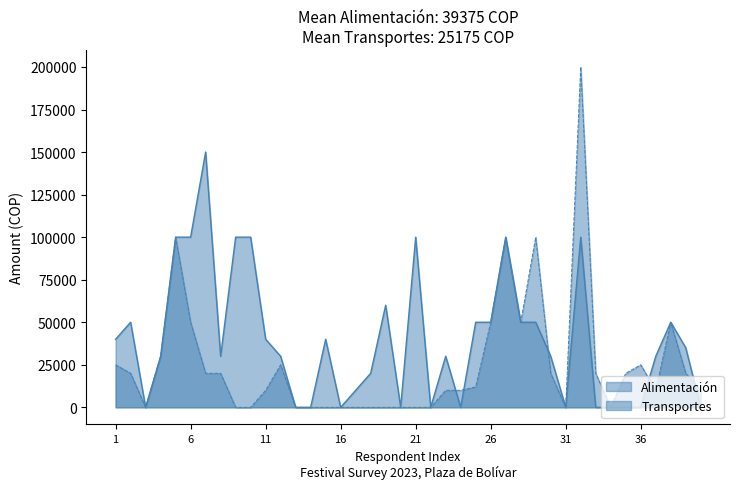

How many interior local peaks does the Transportes series have?

7